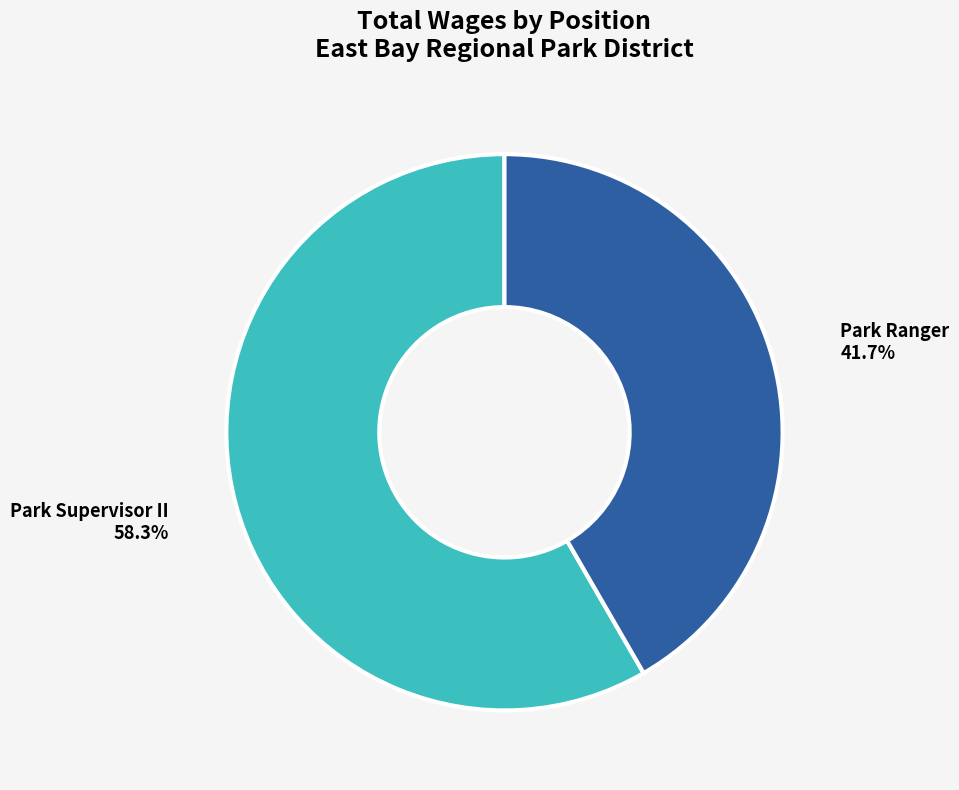

To the nearest percent, what percentage of the pie is Park Ranger?

42%